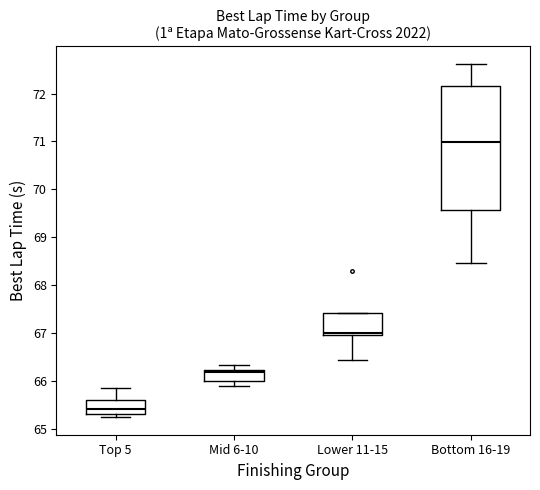

Where does the upper whisker of the box for Bottom 16-19 end on the y-axis? The values are not printed on the chart, so give them approximately, as read against the axis.

72.6